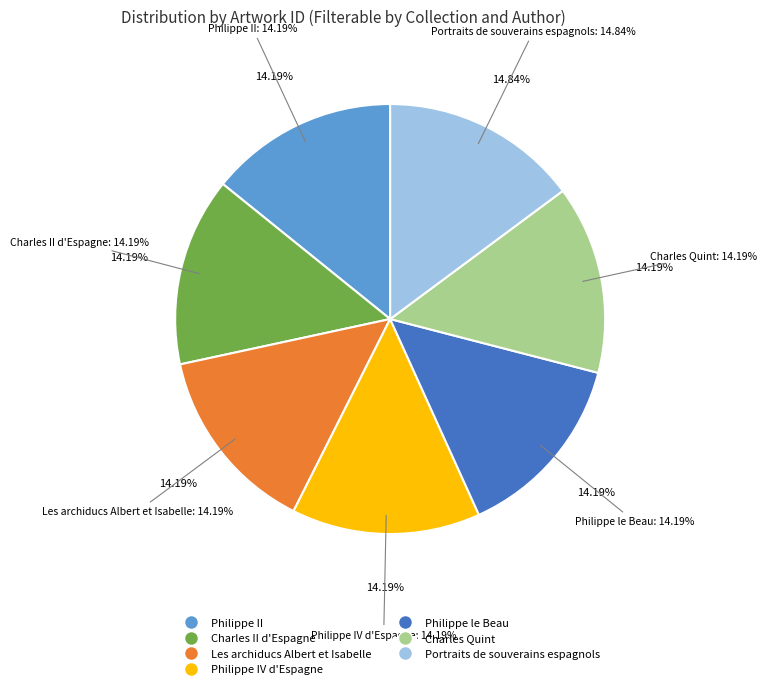

Does Philippe IV d'Espagne account for over 50% of the chart?

No